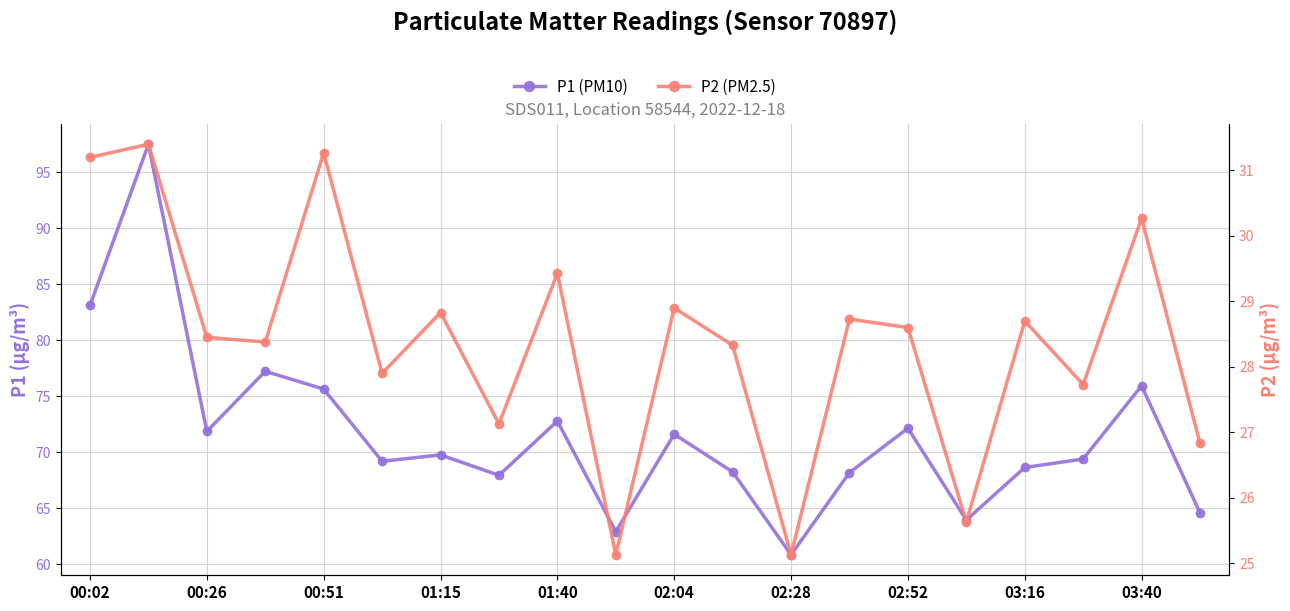

Does the chart display data point markers on the line(s)?

Yes